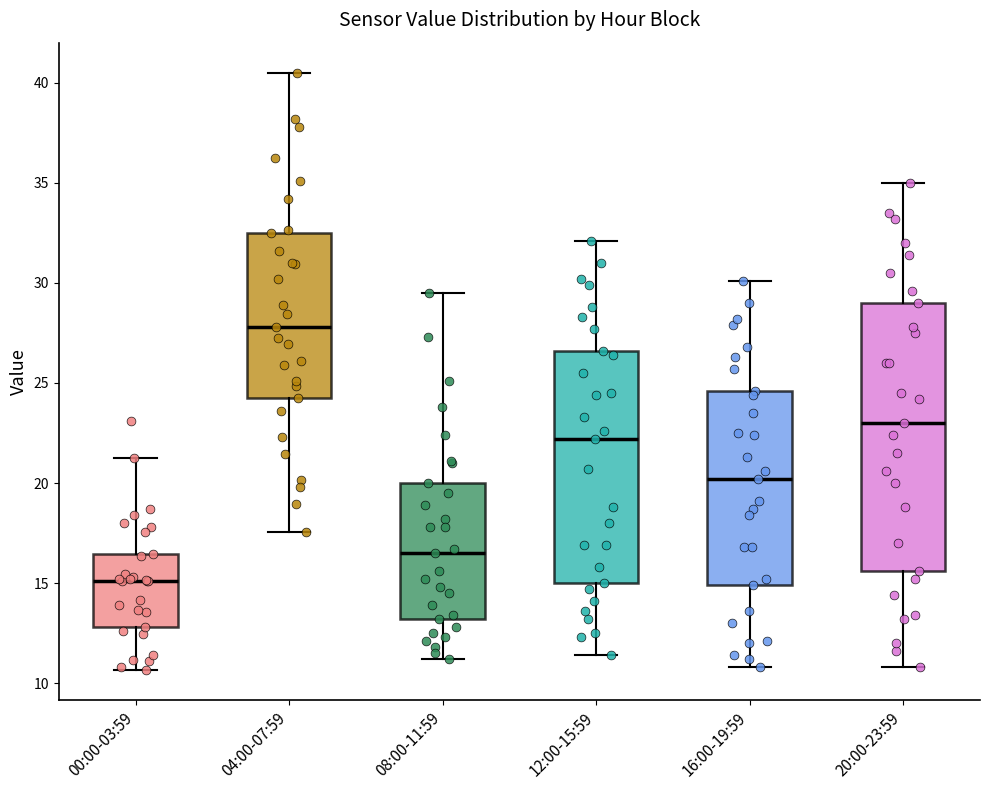

Comparing the boxes themselves (not the whiskers), which one is the tallest?

20:00-23:59